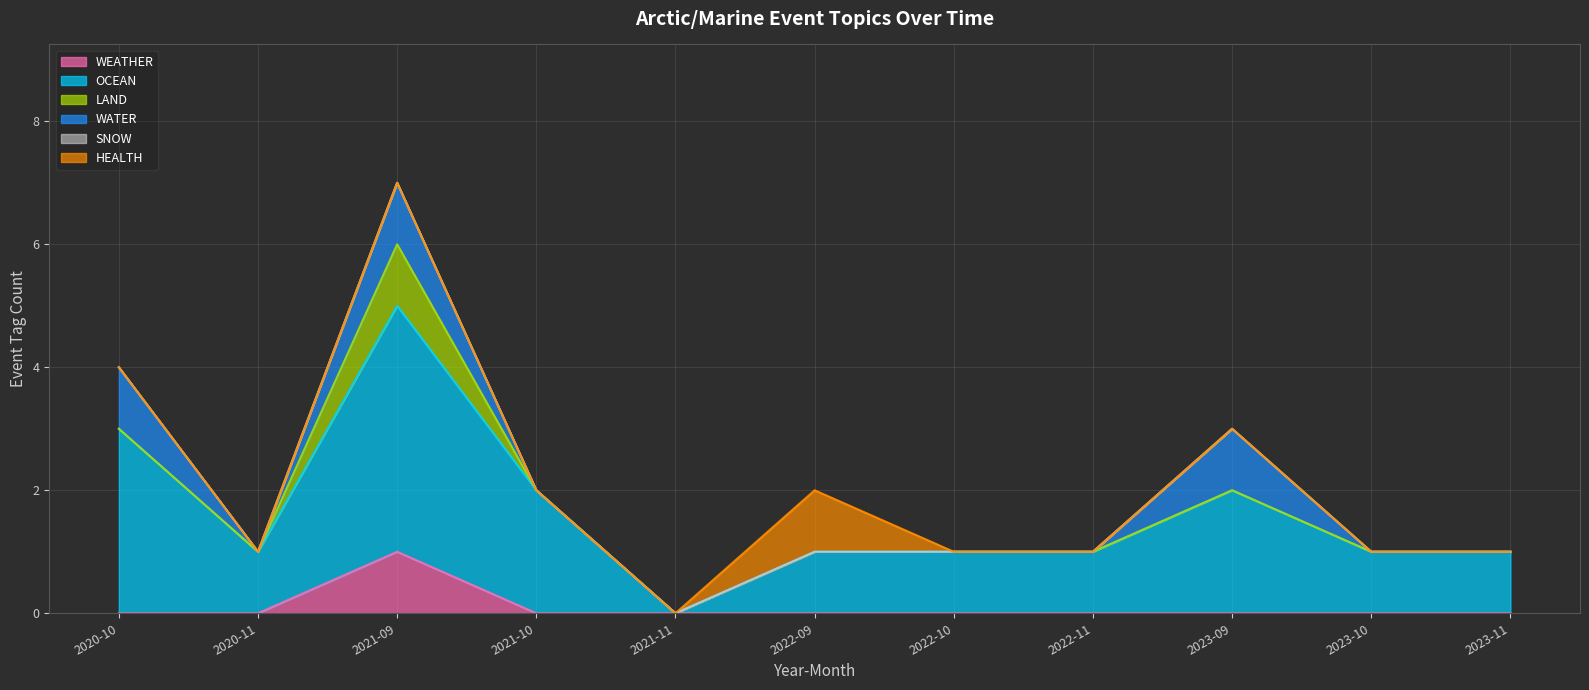

How many interior local peaks does the HEALTH series have?

1